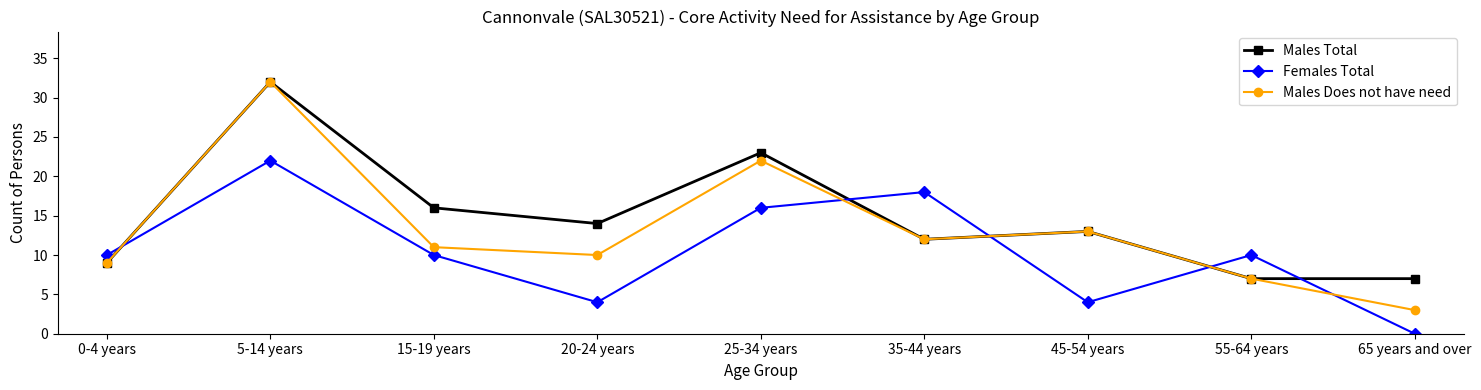

What are all the series names shown in the legend?

Males Total, Females Total, Males Does not have need